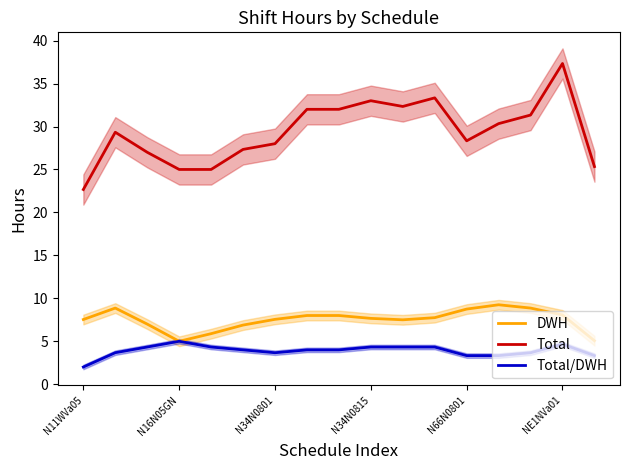

True or false: Total has a value of 32.0 at 8.

True